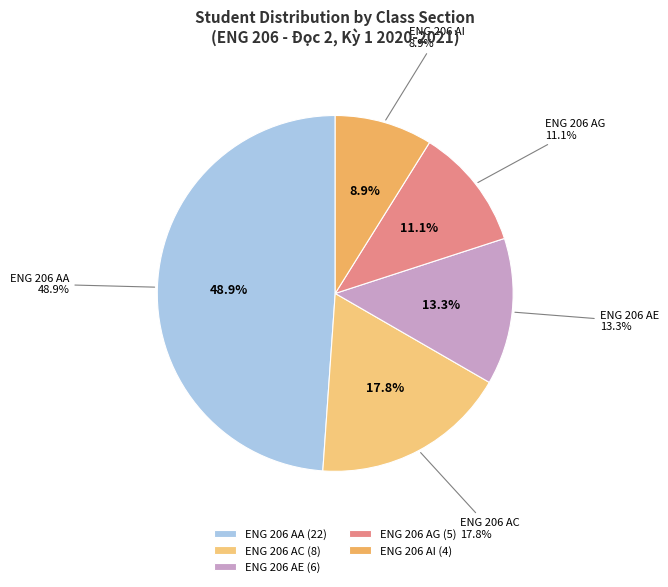

The K25NAB slice represents 16% of the pie. True or false?

False